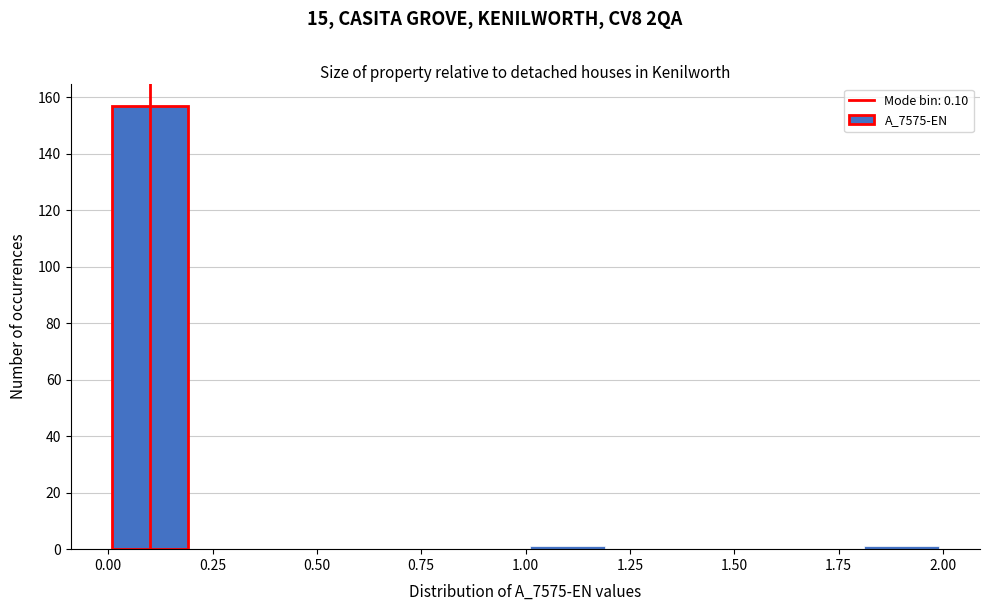

Over which range of the x-axis is the bar tallest?

0.0 to 0.2